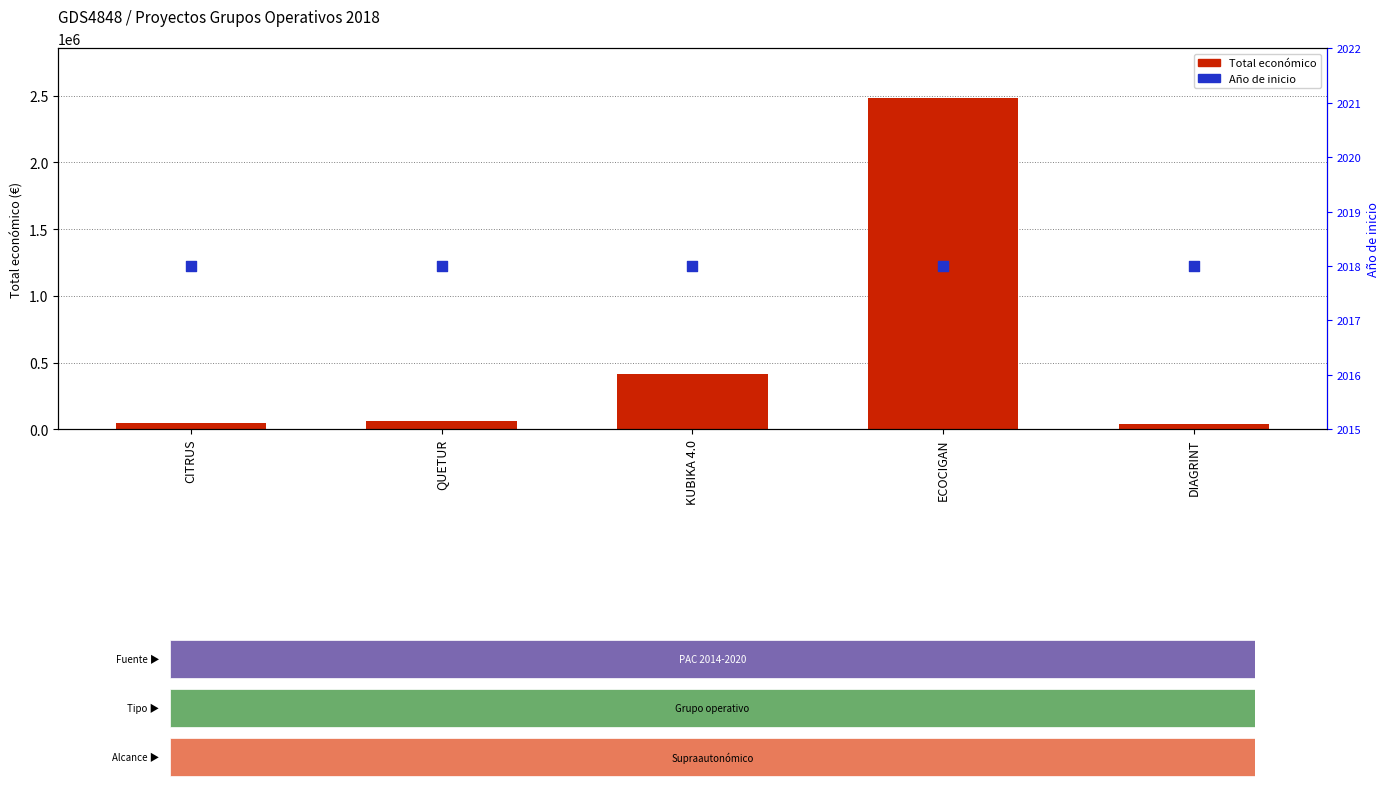

What are all the series names shown in the legend?

Total económico, Año de inicio